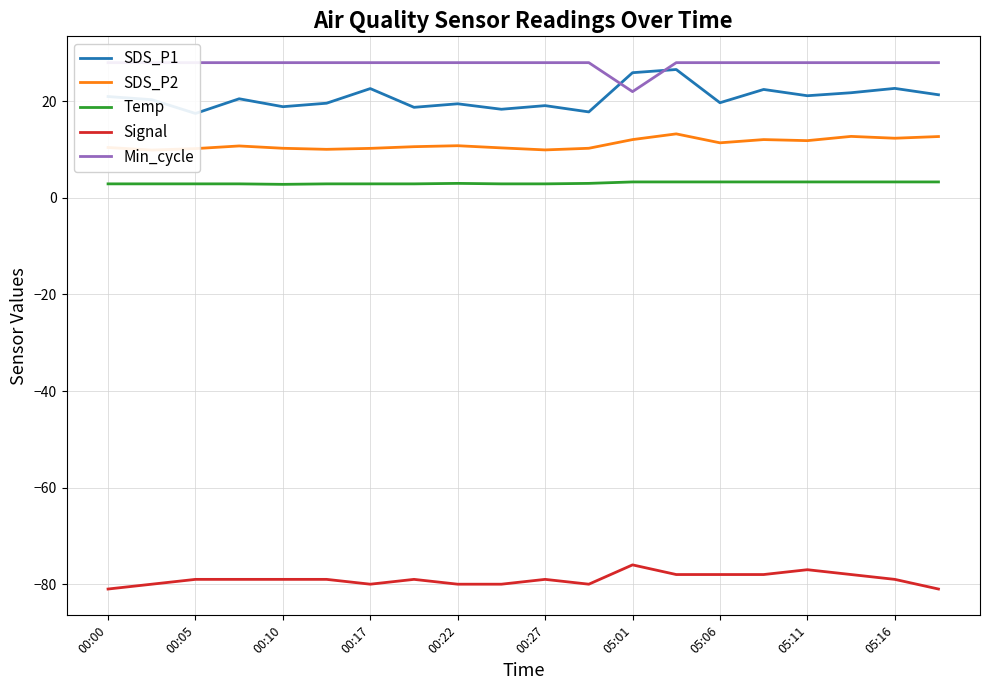

What is the difference between the second highest and minimum values in the SDS_P1 series?

8.4